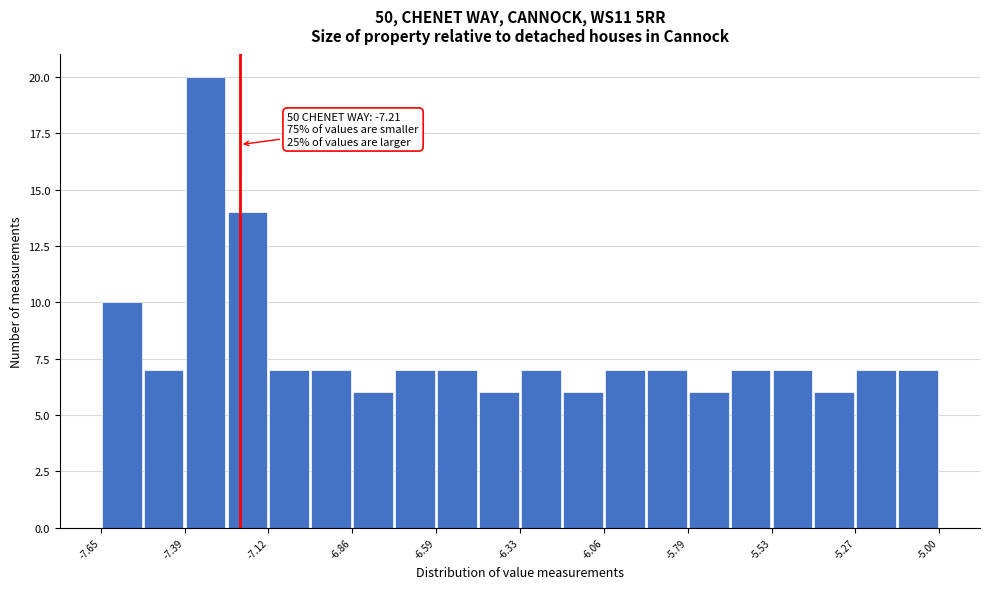

Read against the x-axis, roughly where is the centre of the tallest bar?

-7.30